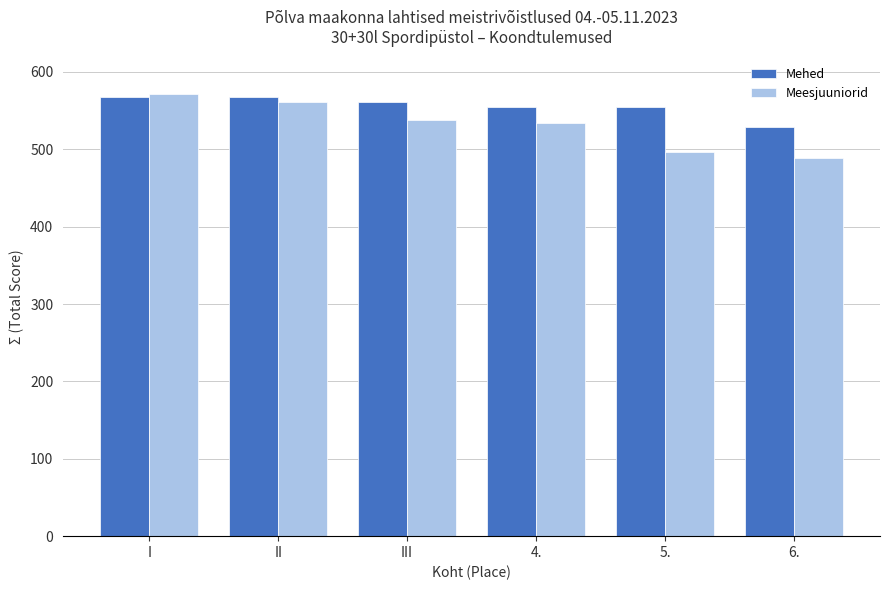

What is the difference between the highest and lowest values at III?

23